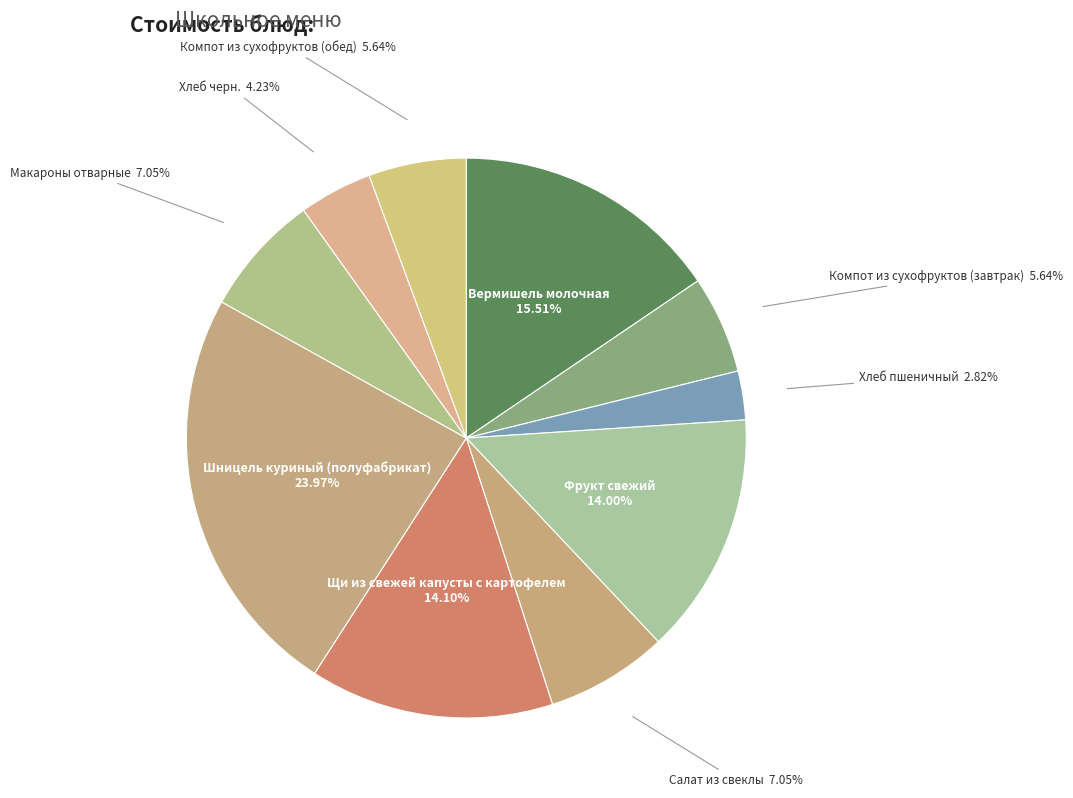

Count the number of slices in the pie.

10